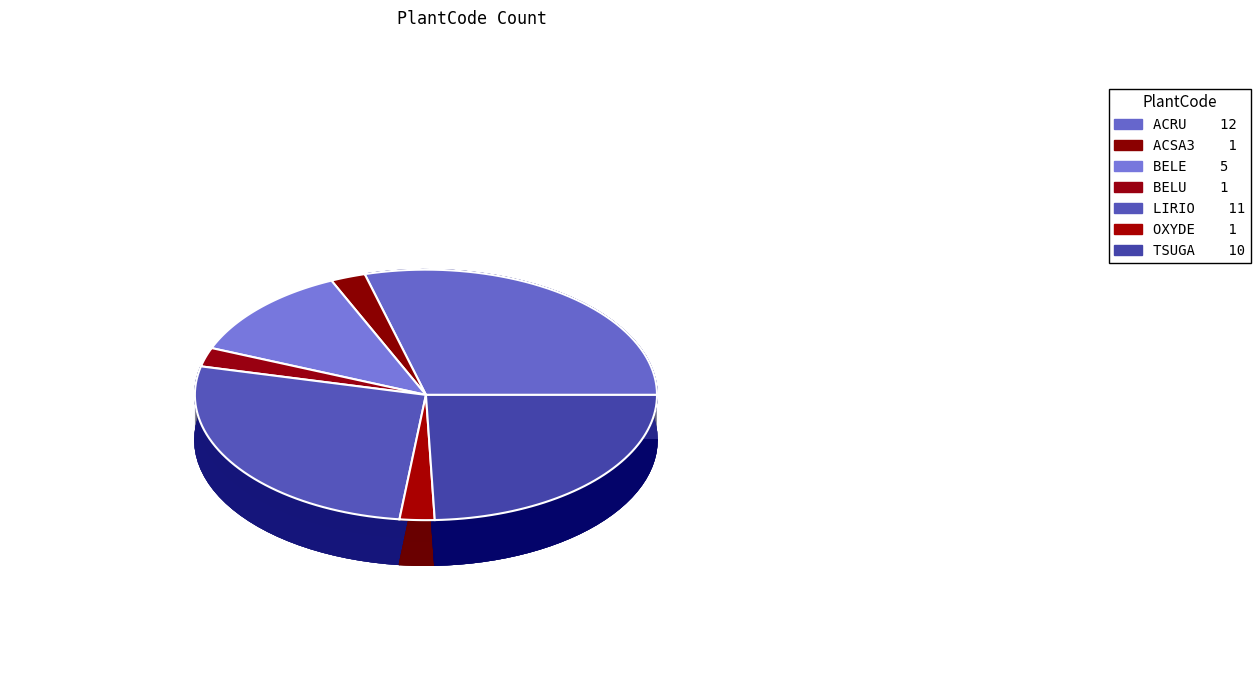

Is there any slice that represents more than half of the pie?

No